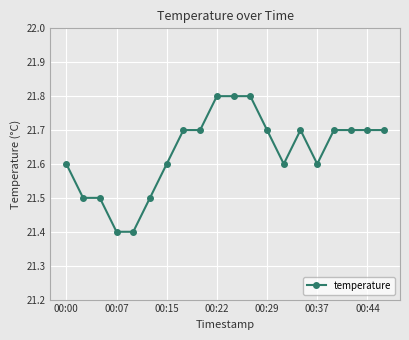

What is the value of the 2nd point from the left?

21.5